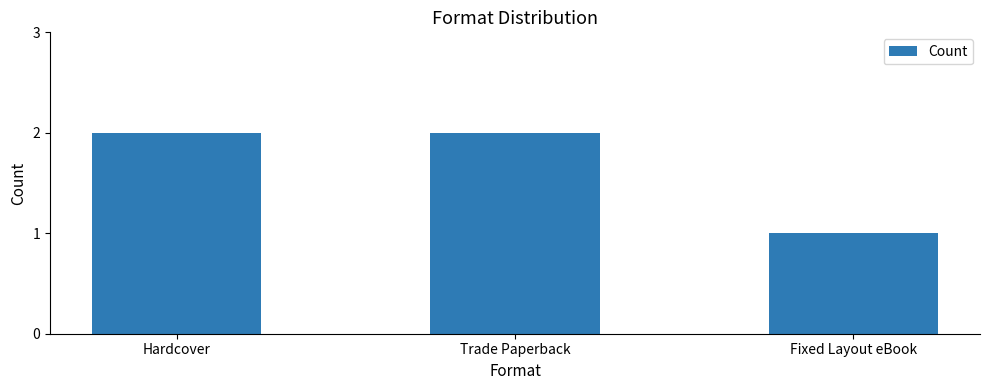

What position from the right is Trade Paperback?

2